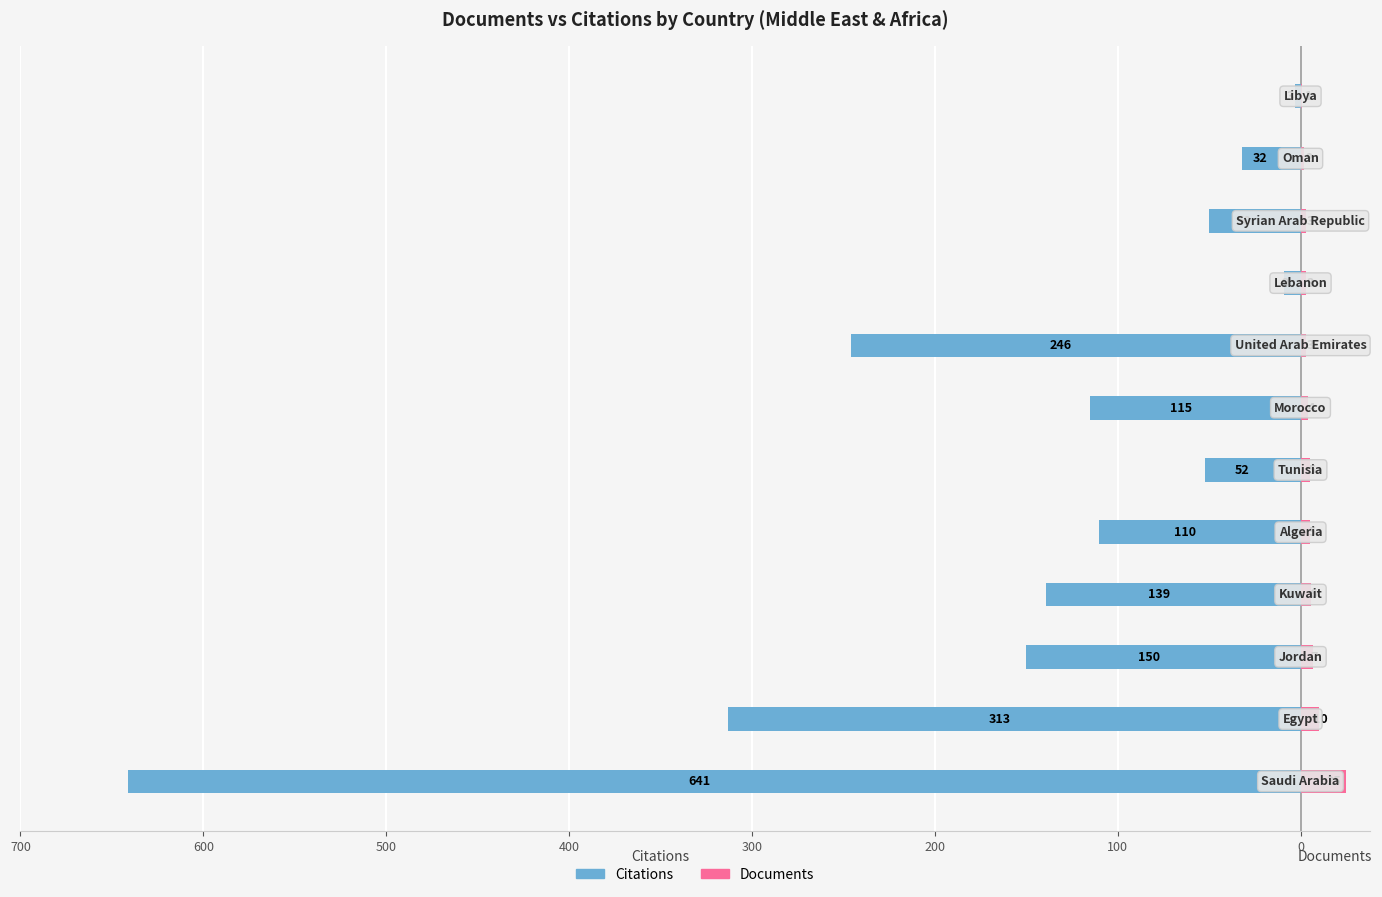

The value of Citations at 700 is -257. True or false?

False